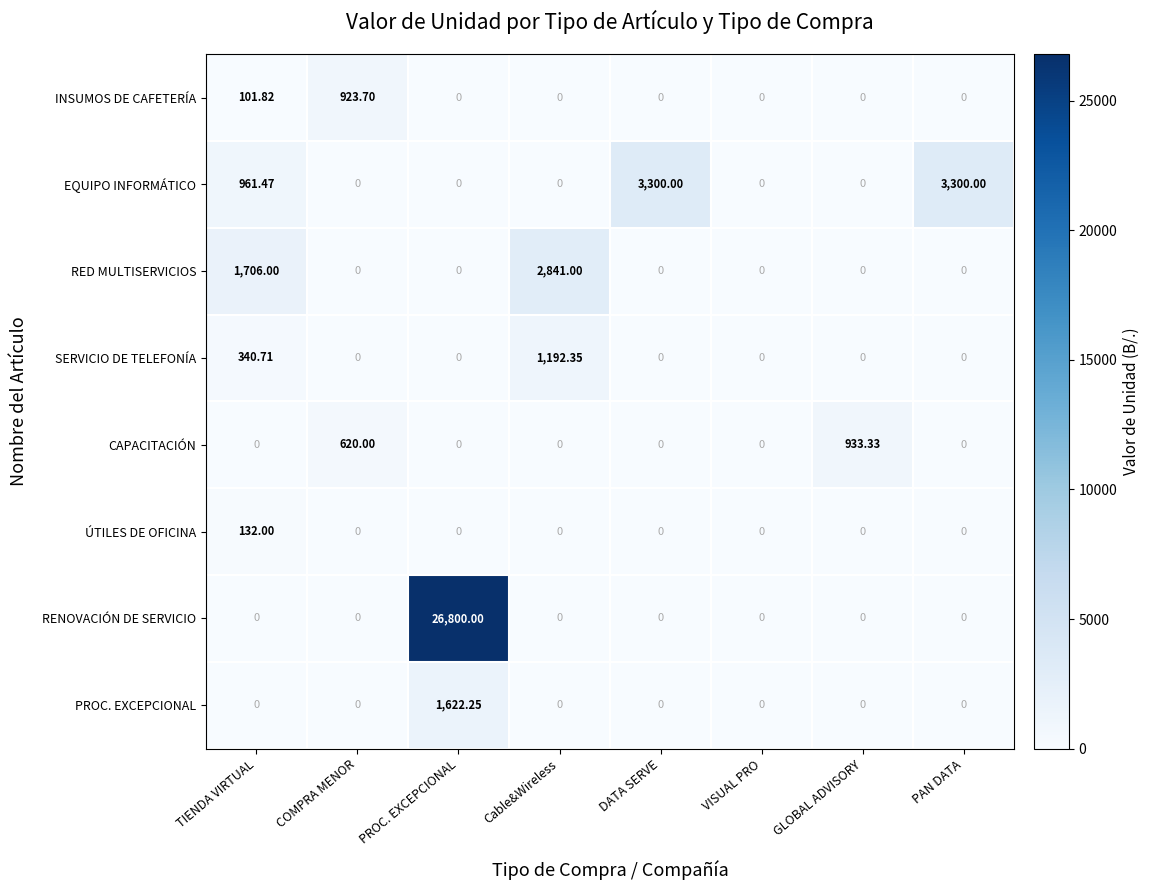

Rank the series by their maximum value, from highest to lowest.

RENOVACIÓN DE SERVICIO, EQUIPO INFORMÁTICO, RED MULTISERVICIOS, PROC. EXCEPCIONAL, SERVICIO DE TELEFONÍA, CAPACITACIÓN, INSUMOS DE CAFETERÍA, ÚTILES DE OFICINA